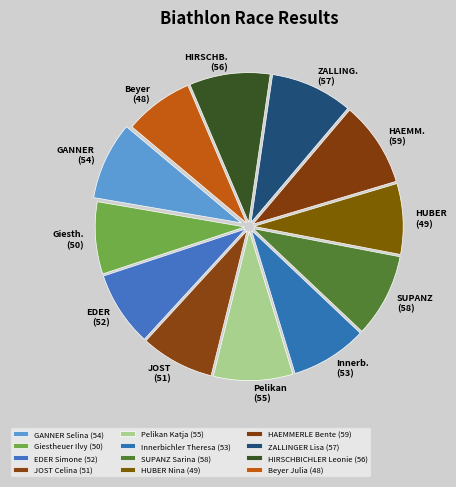

Which category has the biggest portion of the pie?

HAEMMERLE Bente